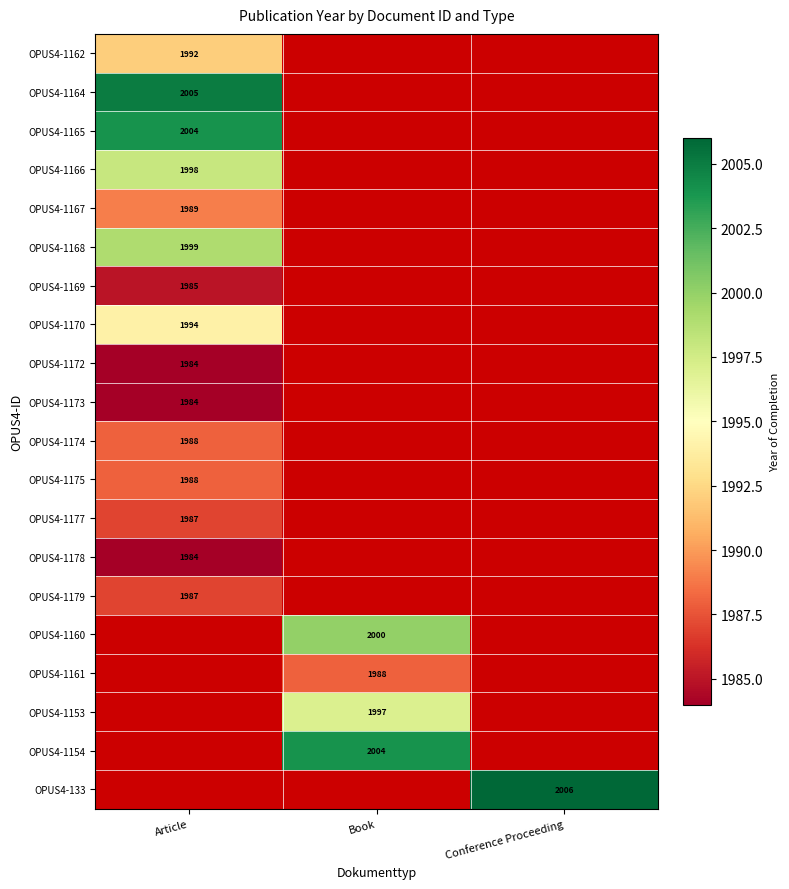

The value of OPUS4-1174 at Article is 592. True or false?

False